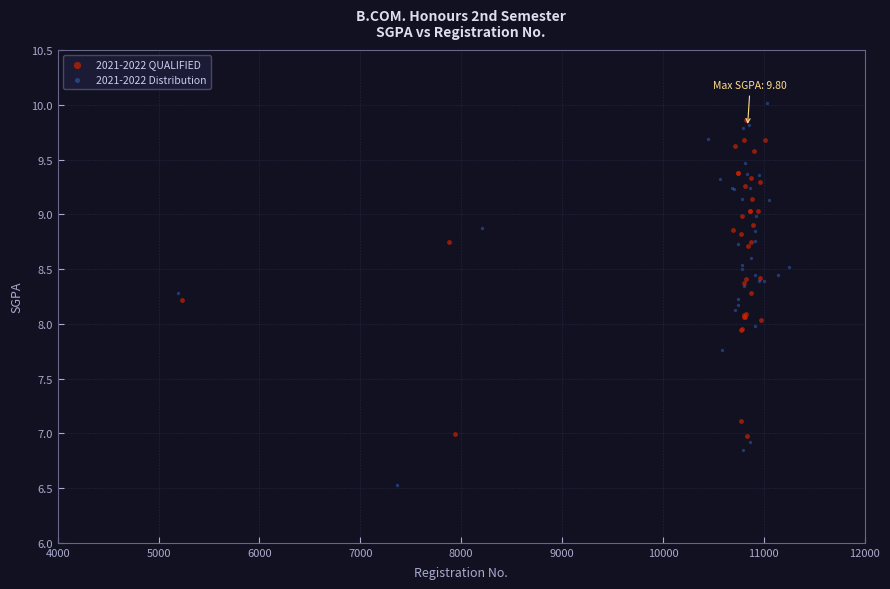

Which series contains the lowest Y value?

2021-2022 Distribution